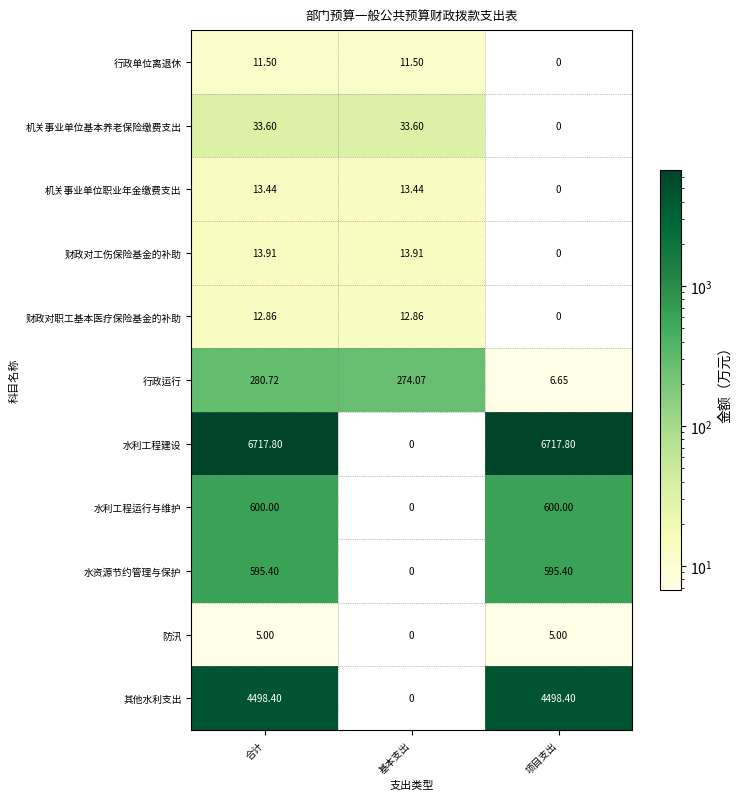

At which label does 其他水利支出 reach its minimum?

基本支出